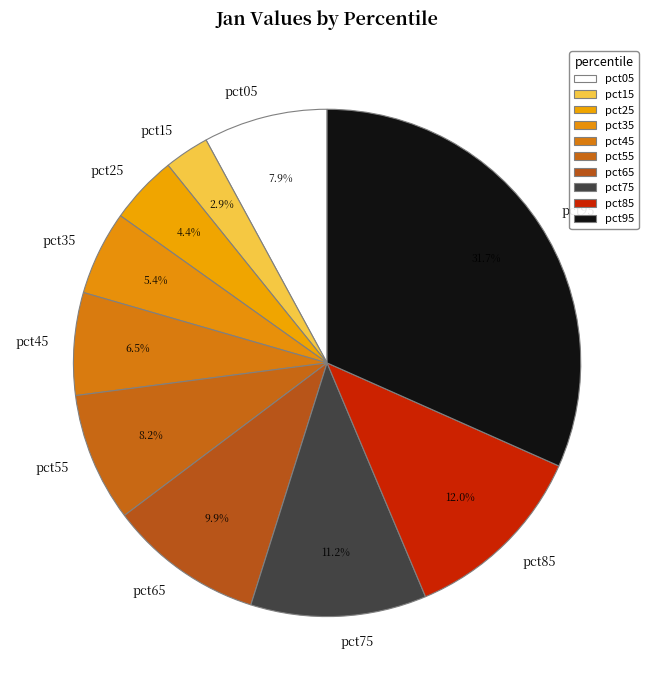

What percentage is the pct65 slice, to the nearest percent?

10%